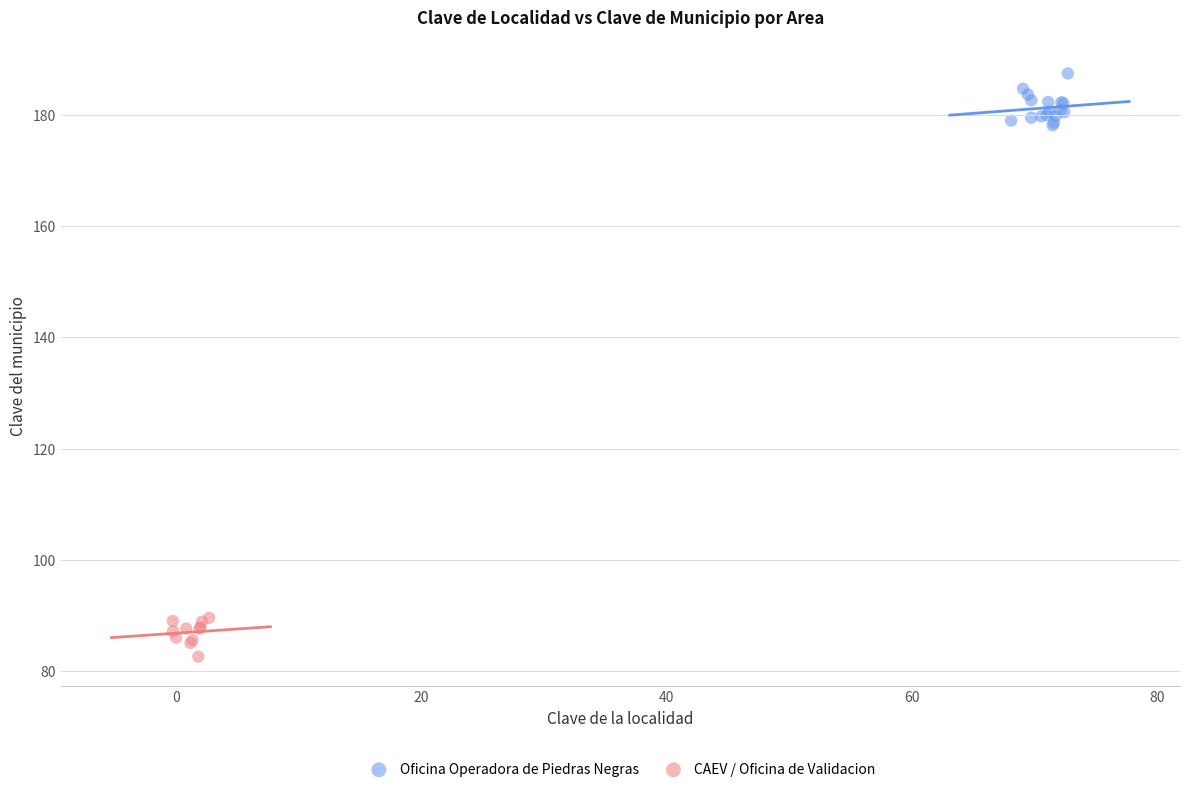

Which series reaches the maximum Y coordinate?

Oficina Operadora de Piedras Negras